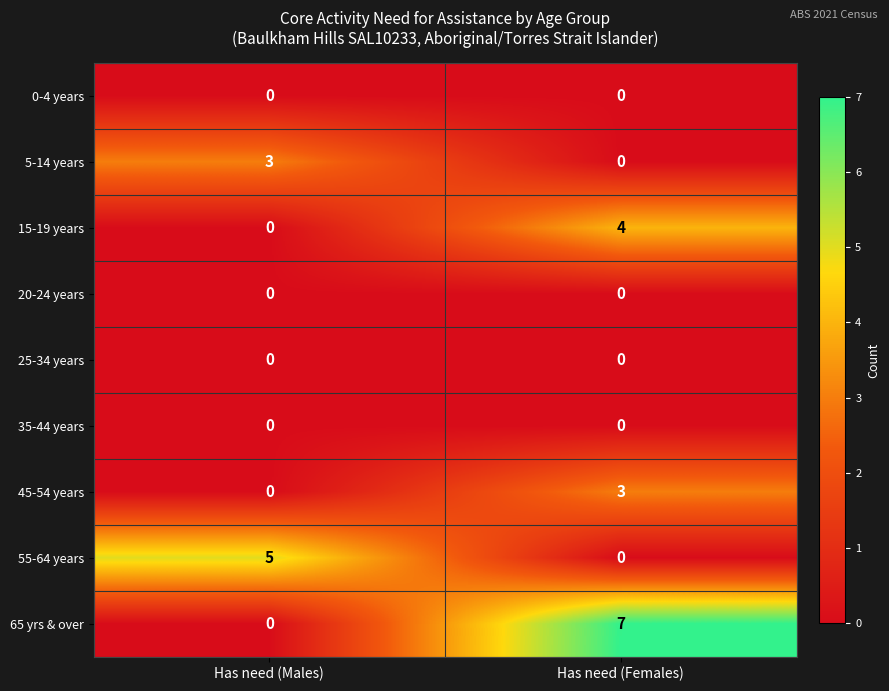

Between Has need (Males) and Has need (Females), which series saw the biggest shift?

65 yrs & over